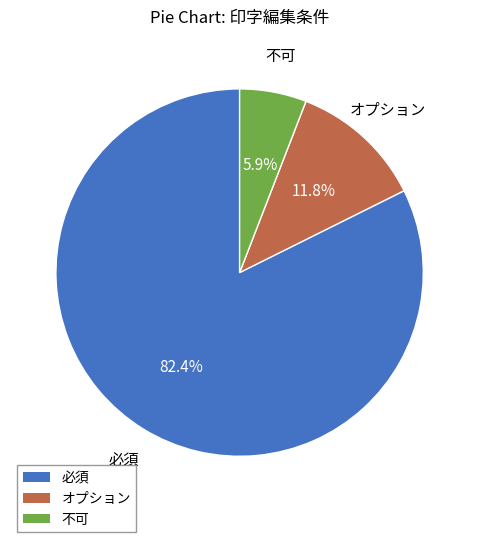

To the nearest percent, what is the difference between the 不可 and 必須 slice percentages?

76%